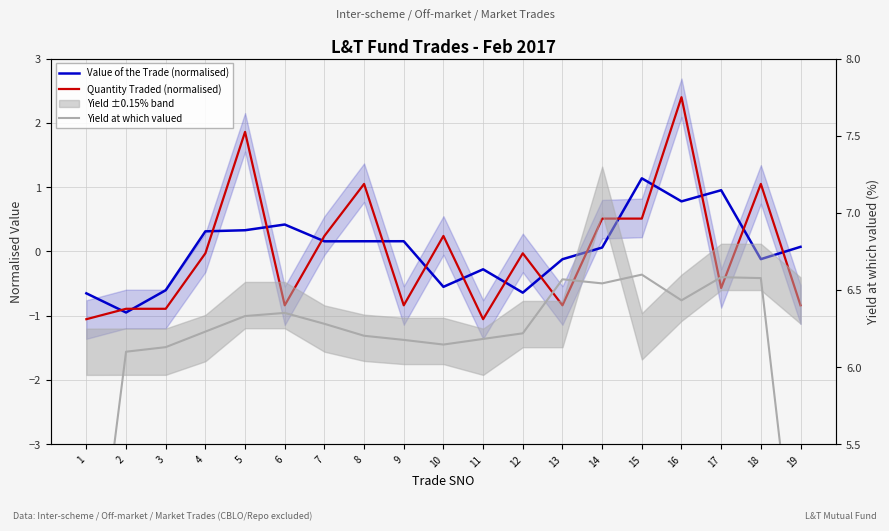

How many values in the Value of the Trade (normalised) series are below 0?

8